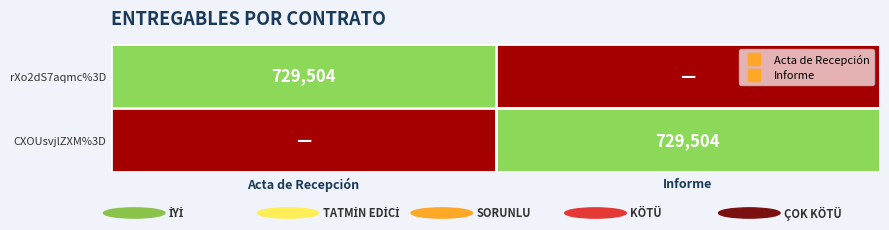

Rank the categories by CXOUsvjlZXM%3D value from lowest to highest.

Acta de Recepción, Informe